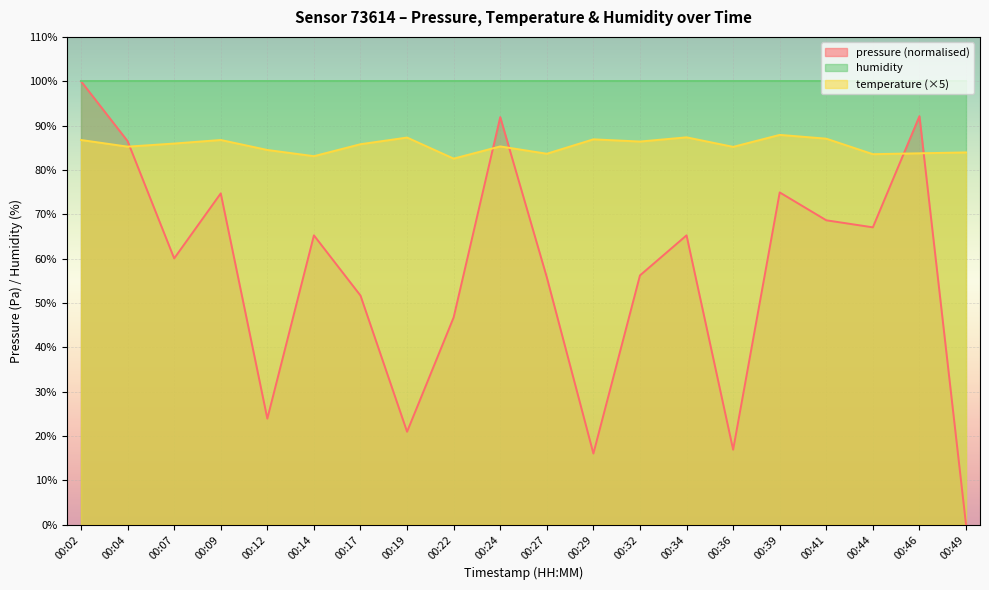

What is the greatest value displayed?

100.0